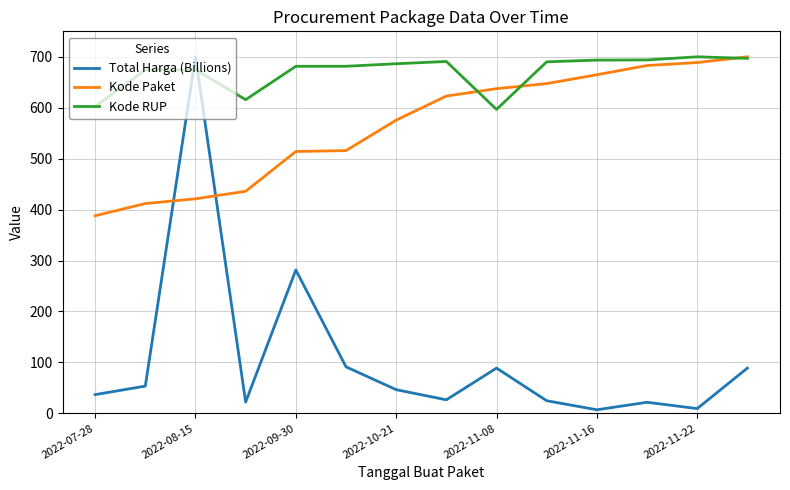

Which series has the largest range (max minus min)?

Total Harga (Billions)